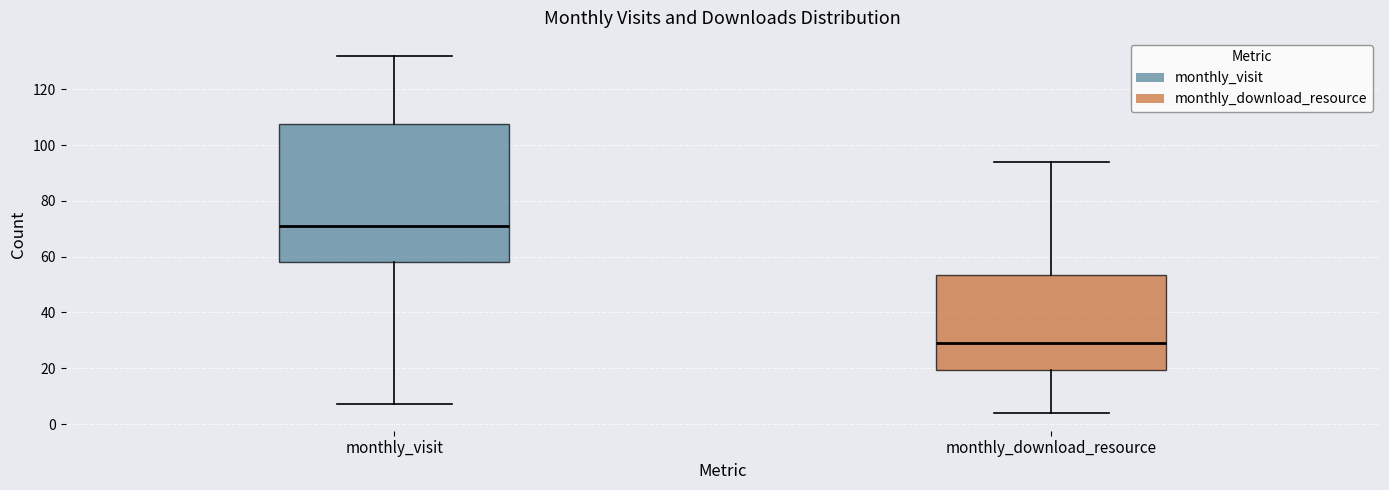

Reading left to right, read every box against the y-axis: the position of its median line, the range the box covers, and the ends of its whiskers. The values are not printed on the chart, so give them approximately, as read against the axis.

monthly_visit: median 72, box 58 to 108, whiskers 8 to 132
monthly_download_resource: median 30, box 20 to 54, whiskers 4 to 94